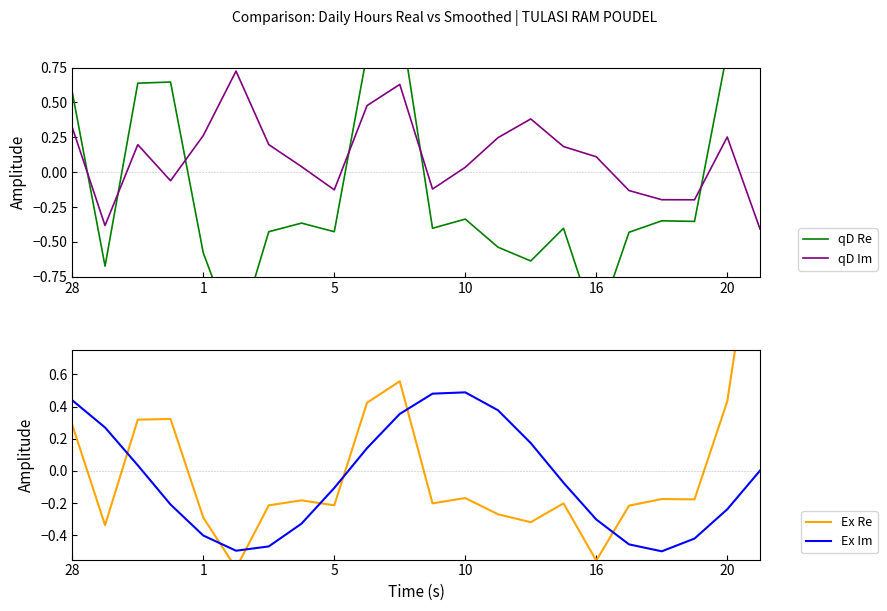

How many times do qD Im and Ex Re cross each other?

3